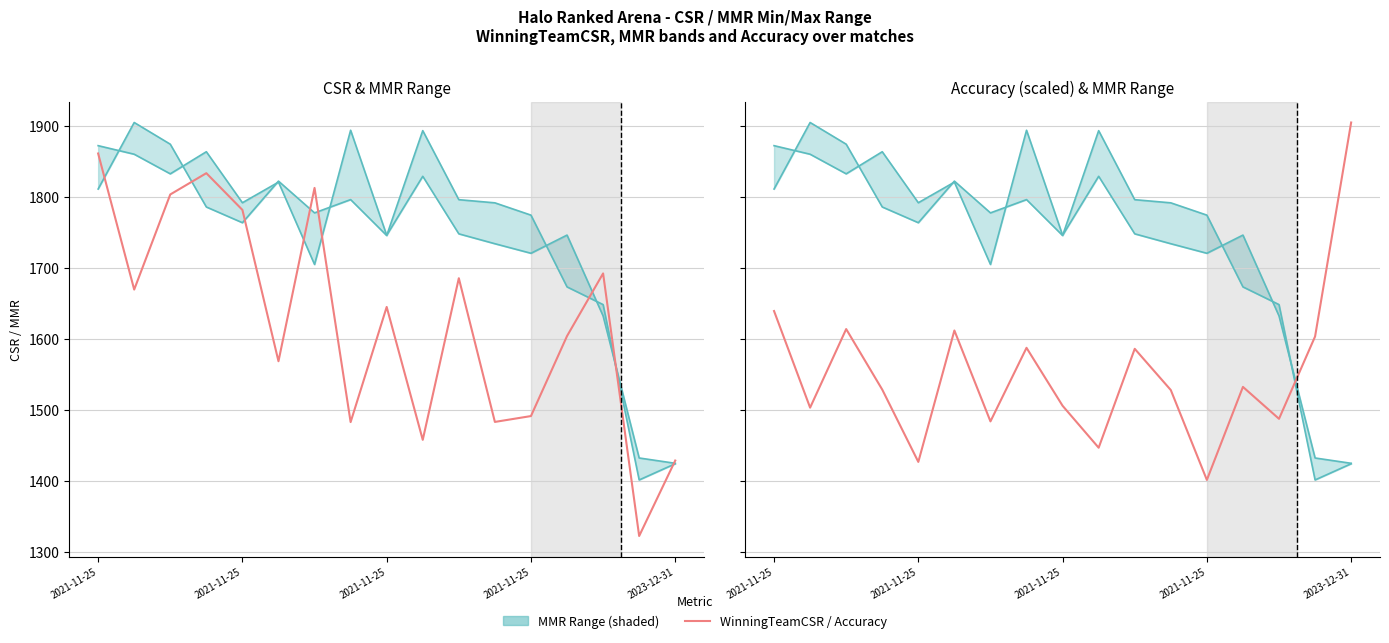

What is the difference between the highest and lowest values at 2021-11-25?

233.0